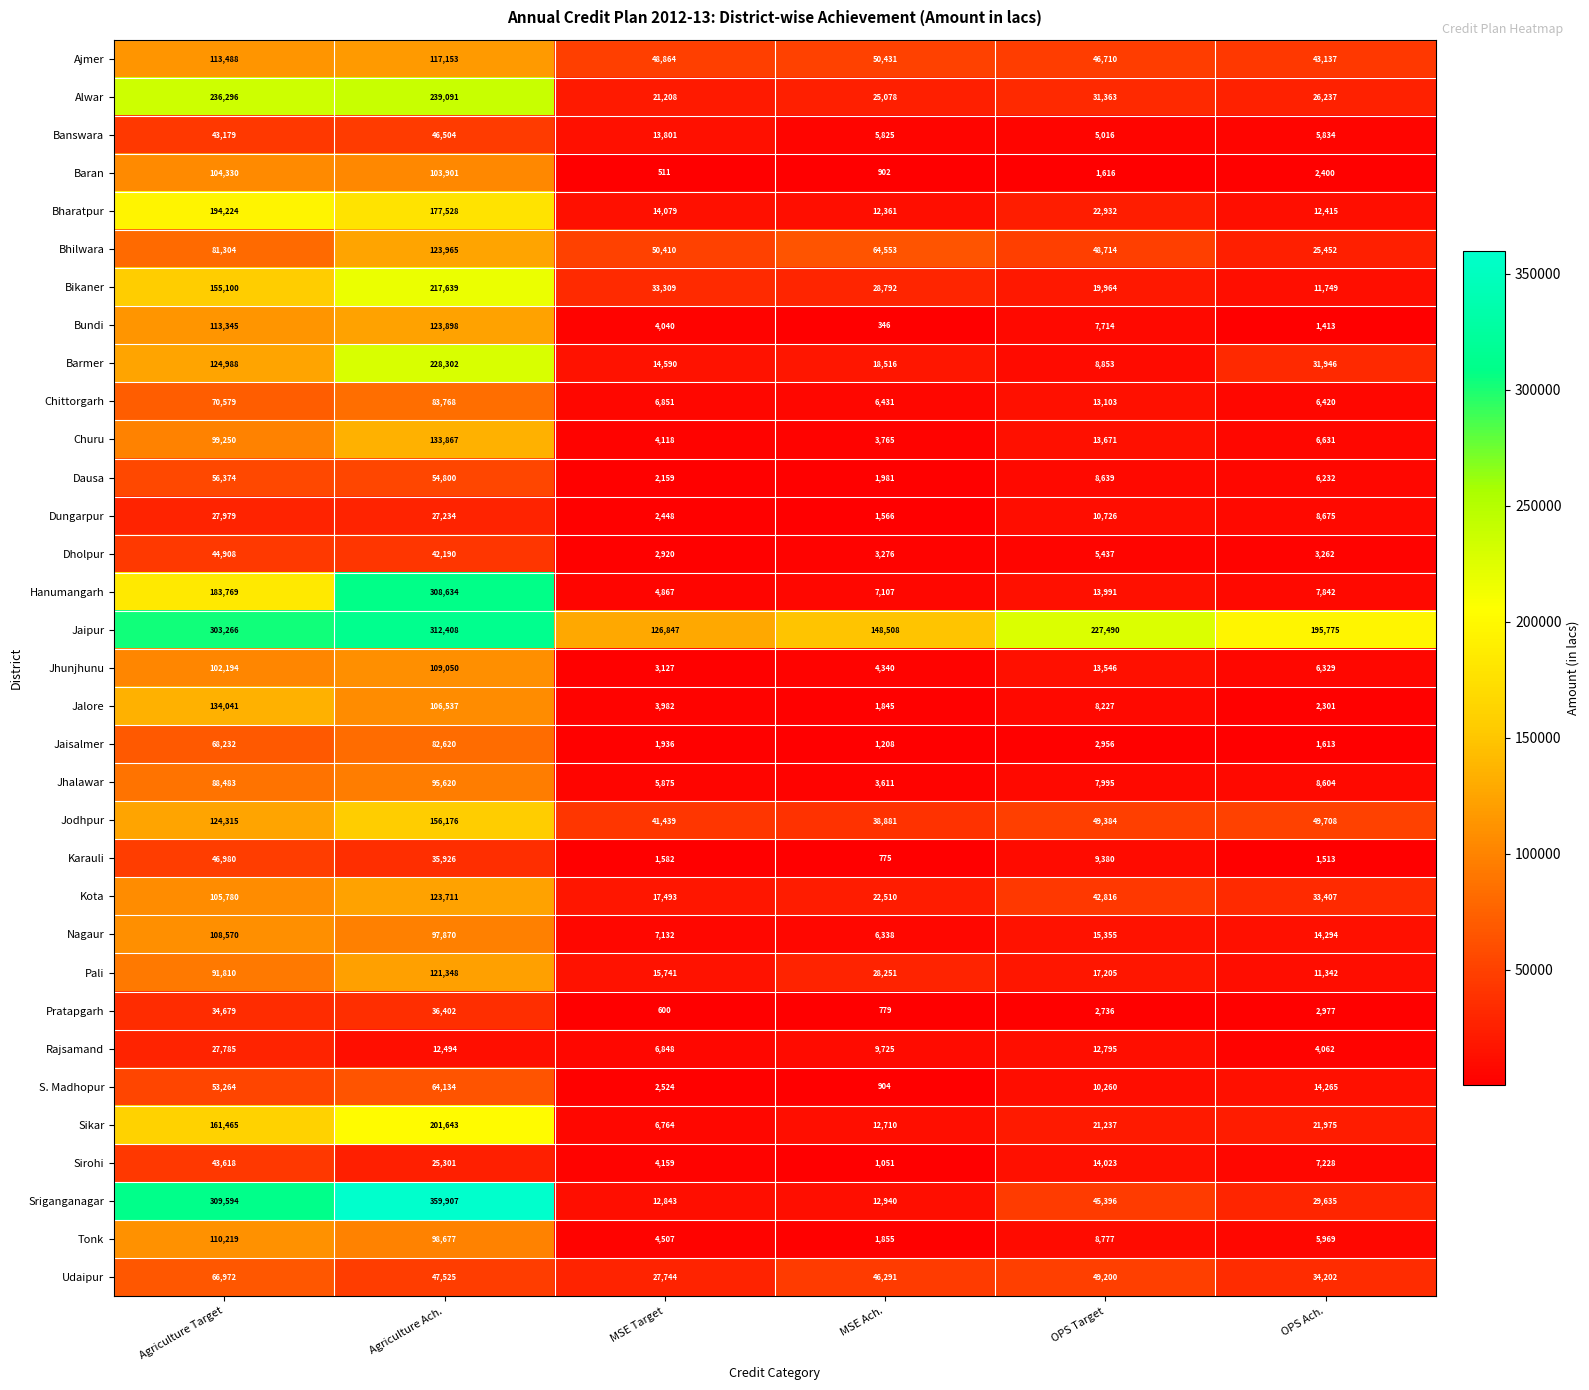

What is the total value across all series at Agriculture Ach.?

4115823